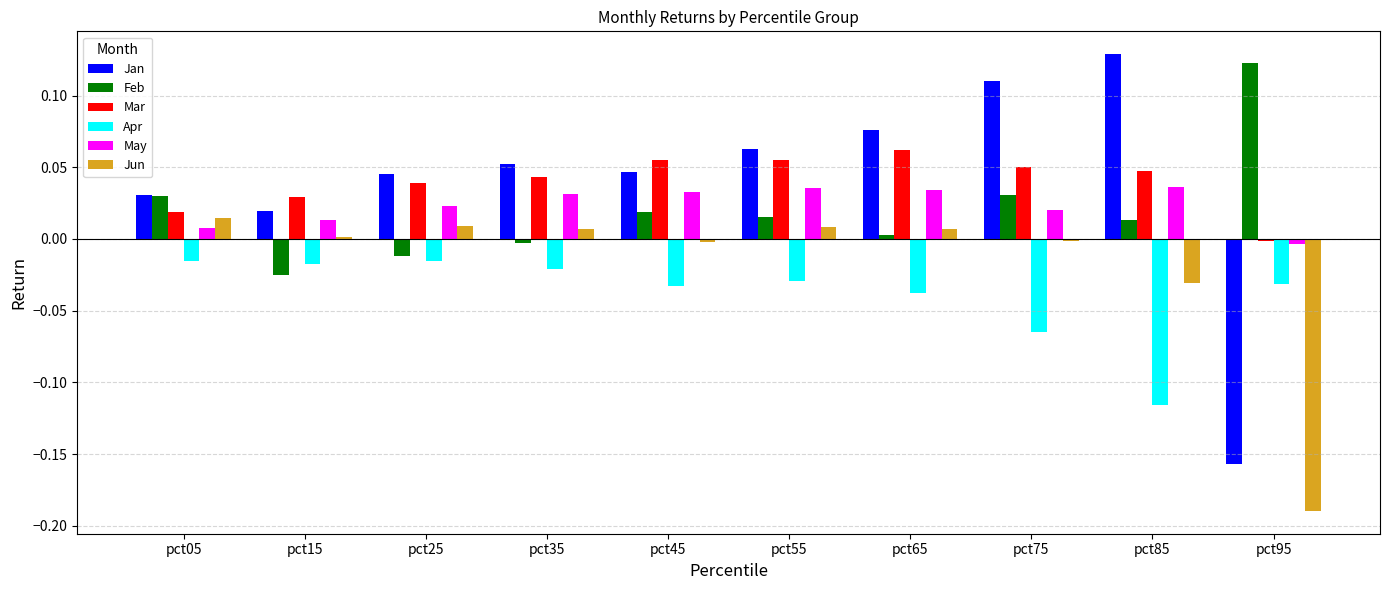

Is the value of Apr at pct15 greater than the value of May at pct05?

No